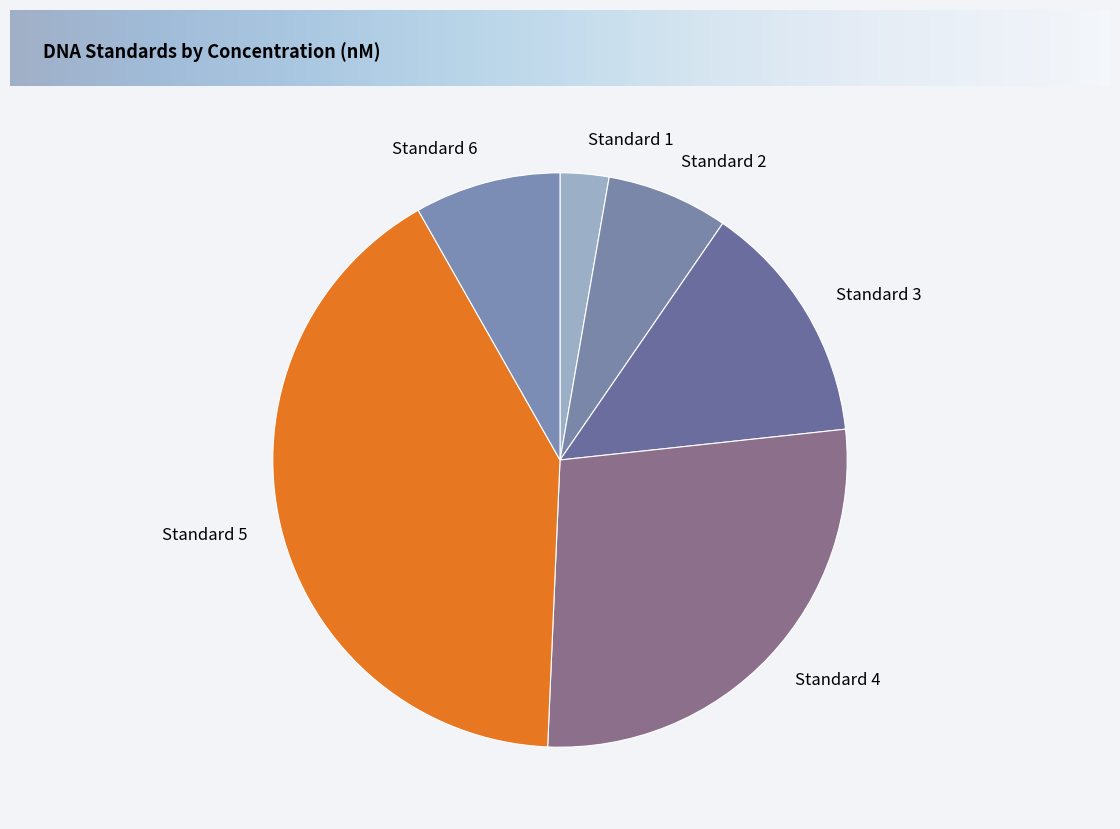

Is it true that Standard 5 is 41% of the pie?

True